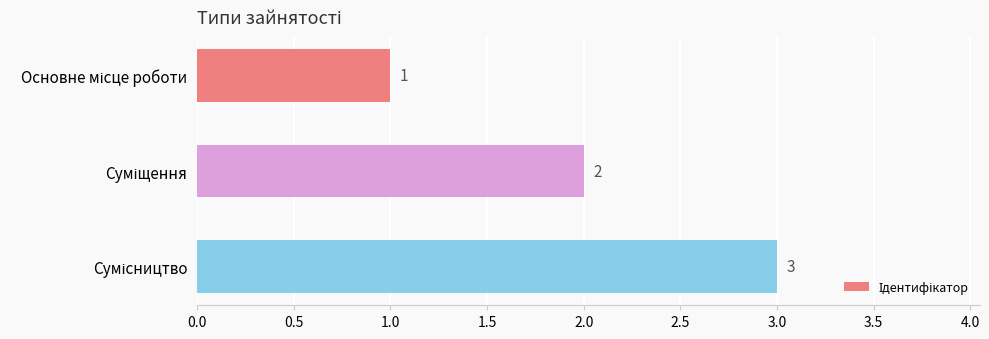

What is the sum of all values?

6